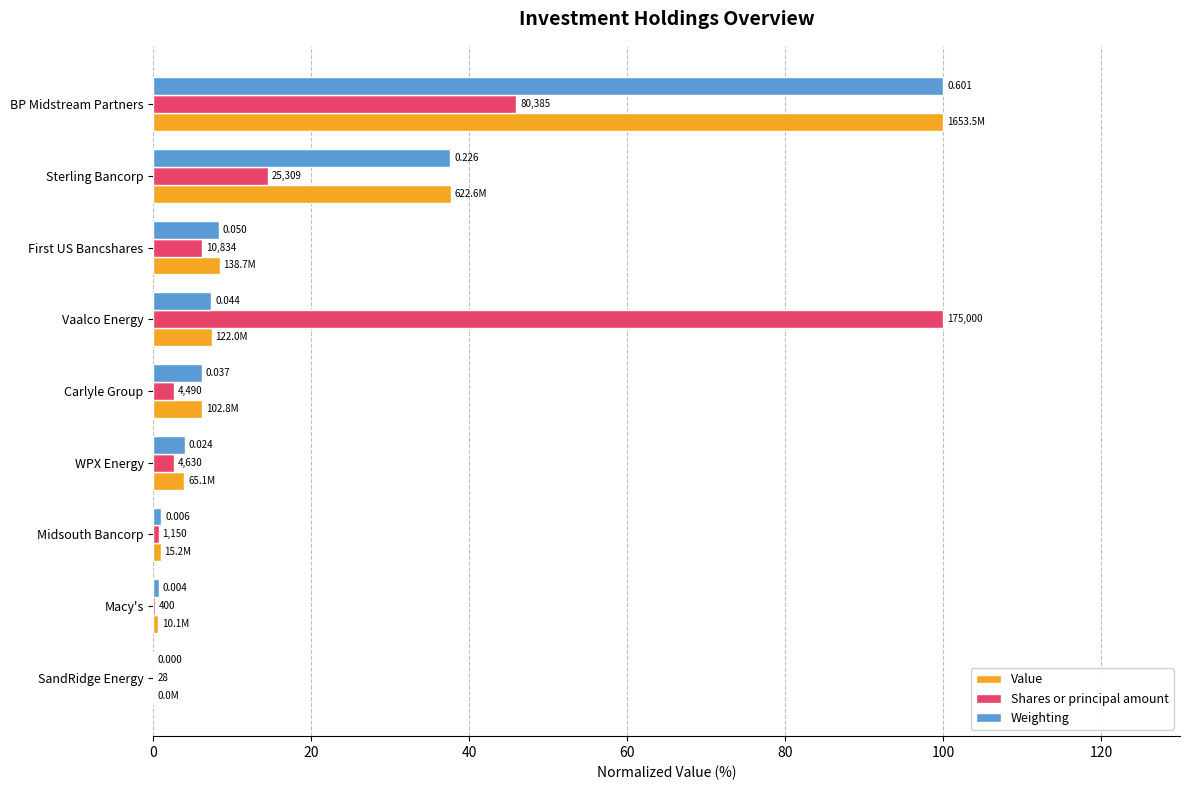

What is the greatest value displayed?

100.0